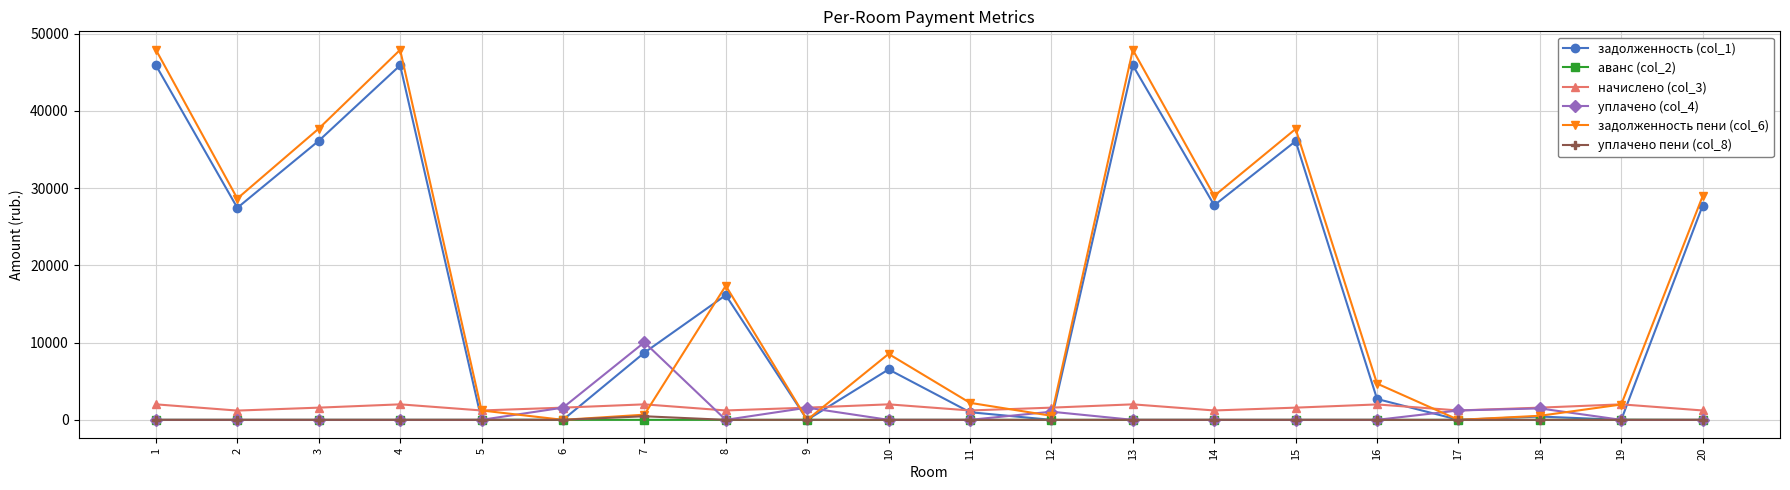

What is the average value of the начислено (col_3) series?

1599.7